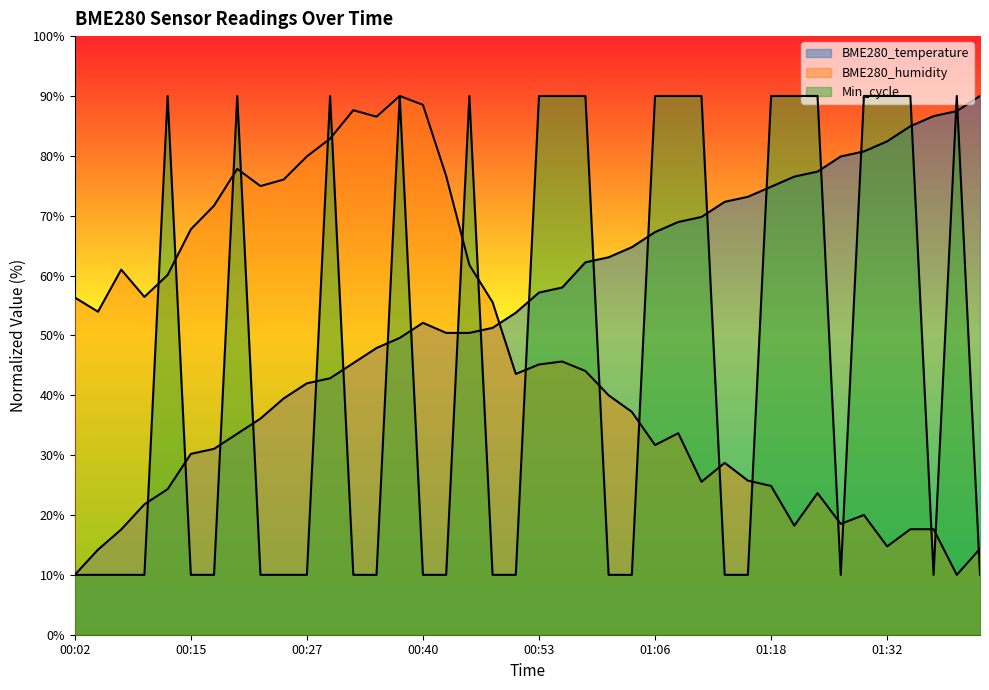

What is the minimum value shown in the chart?

10.0